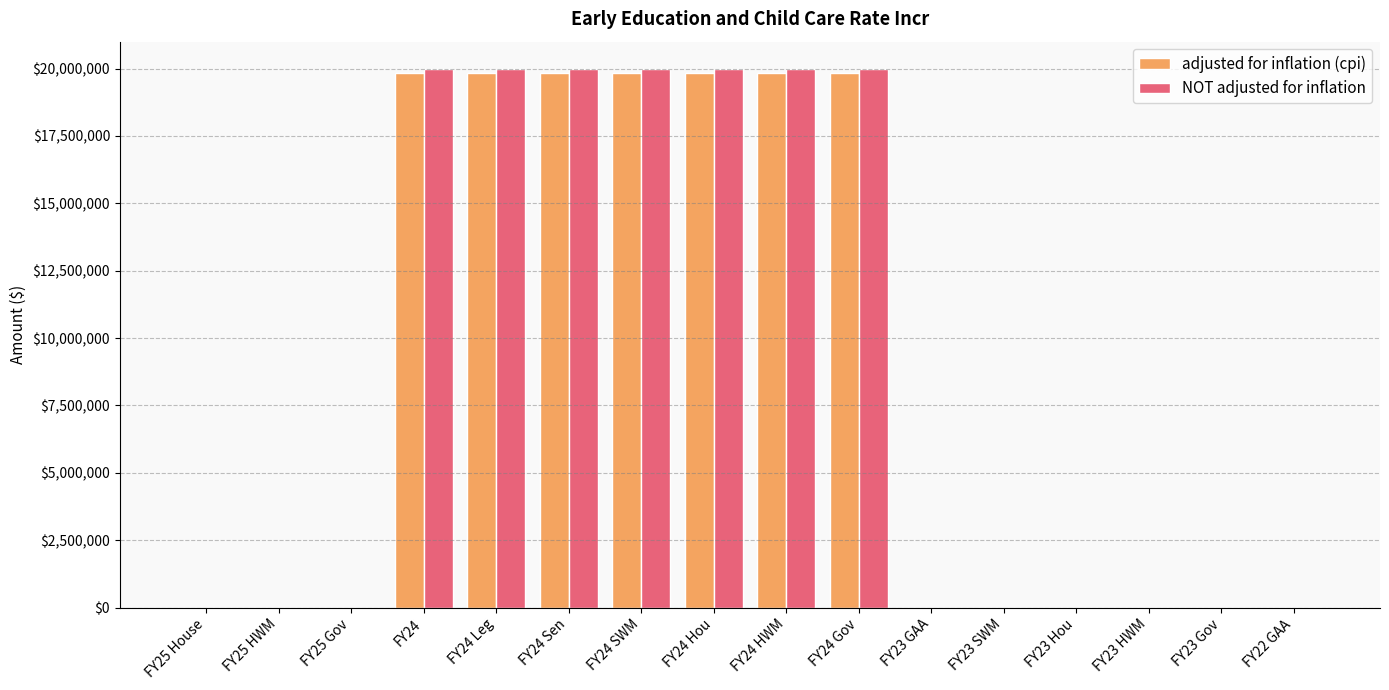

What are all the series names shown in the legend?

adjusted for inflation (cpi), NOT adjusted for inflation